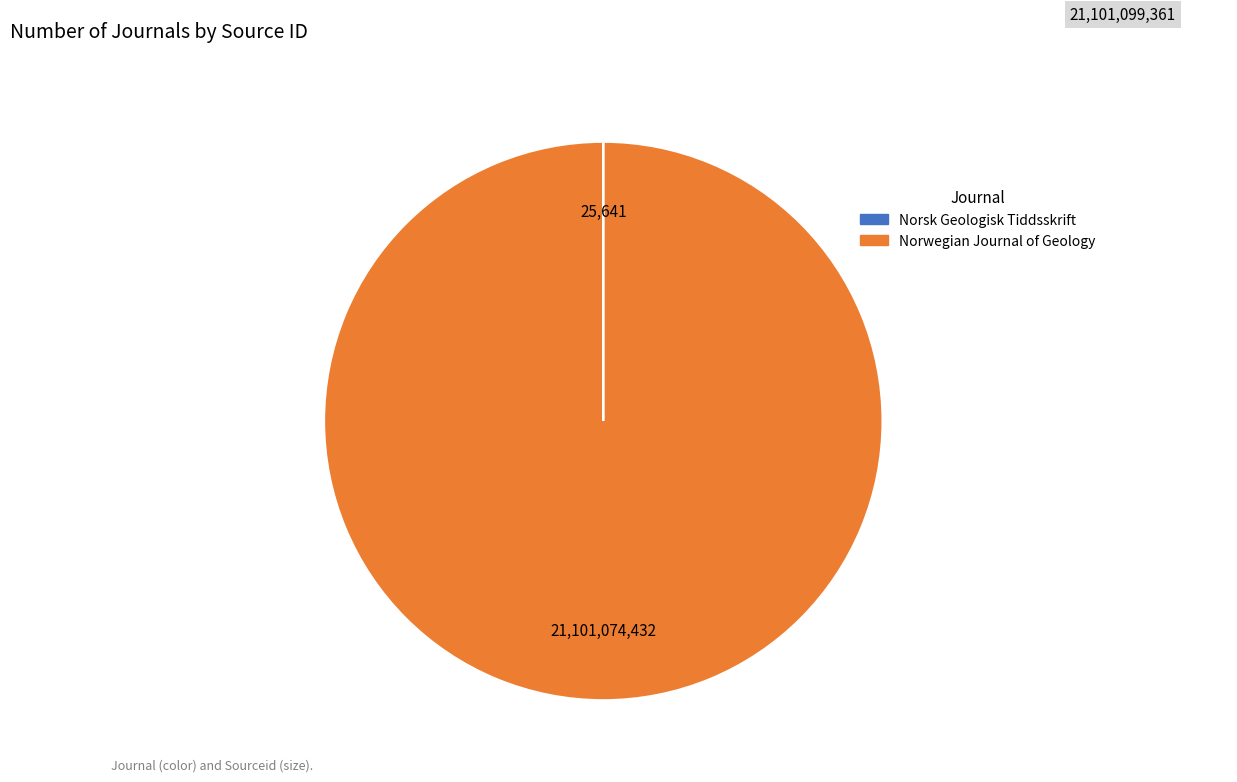

True or false: Norwegian Journal of Geology accounts for 100% of the total.

True